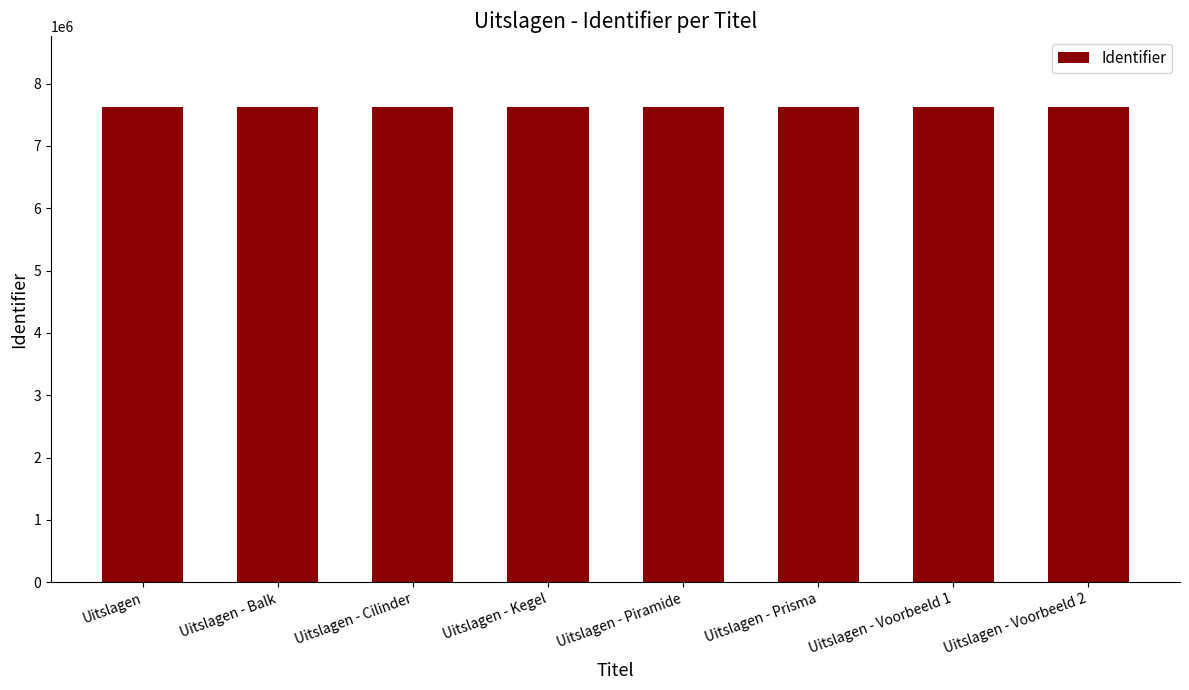

The chart shows a value of 7620533 at Uitslagen - Cilinder. True or false?

True